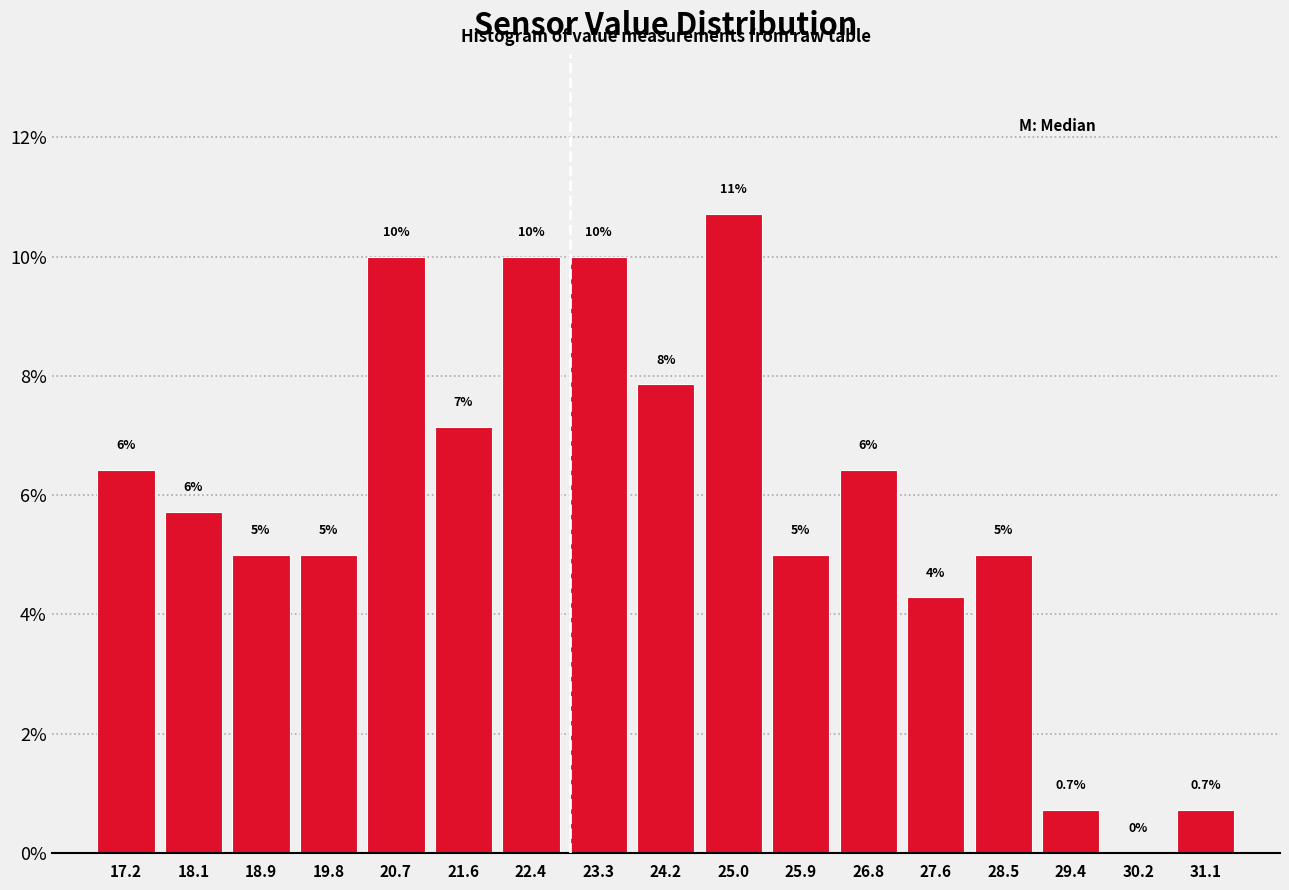

Over which range of the x-axis is the bar tallest?

24.6 to 25.5